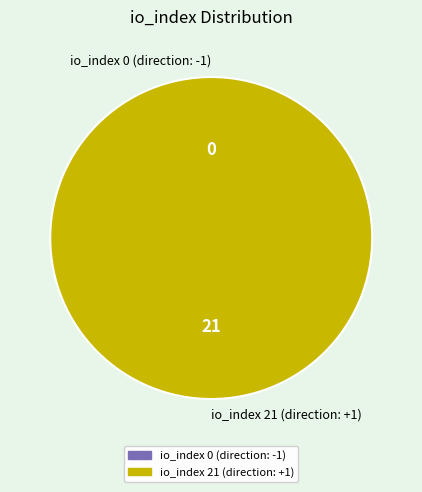

Do tx_index_0 and tx_index_21 together represent more than half of the pie?

Yes